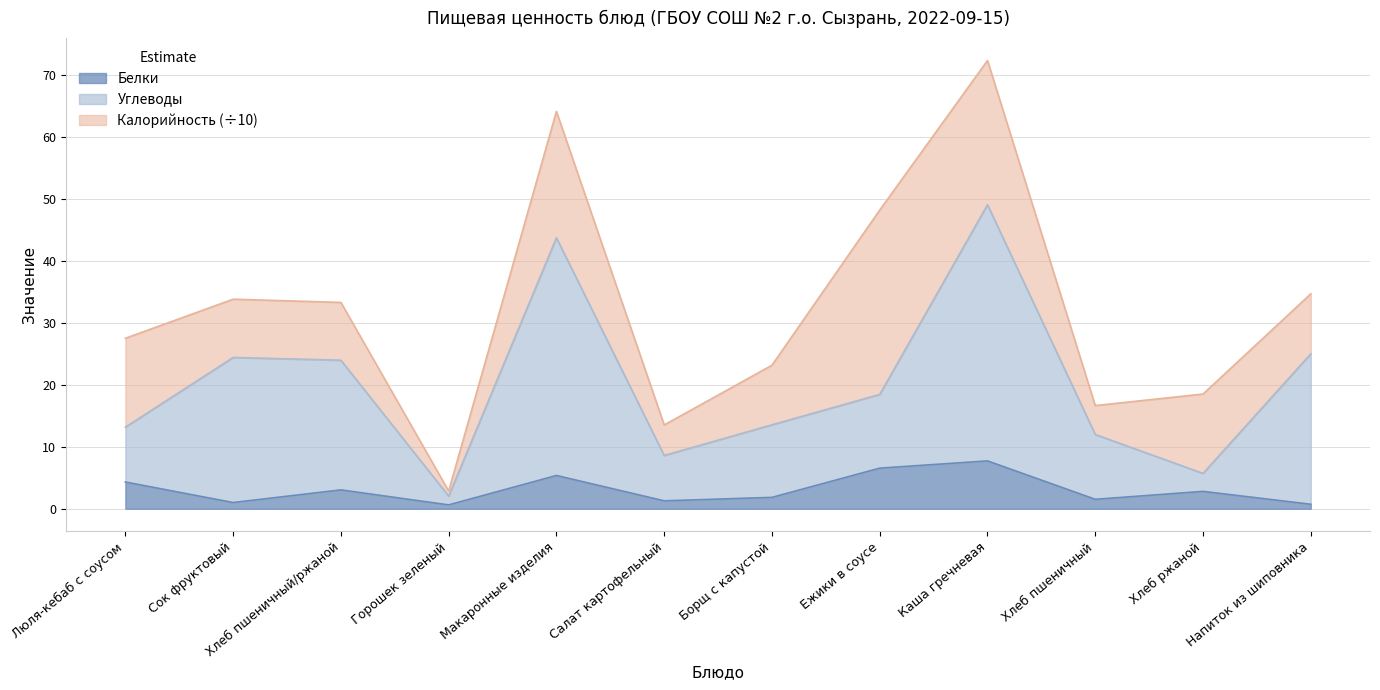

What position from the right is Каша гречневая?

4